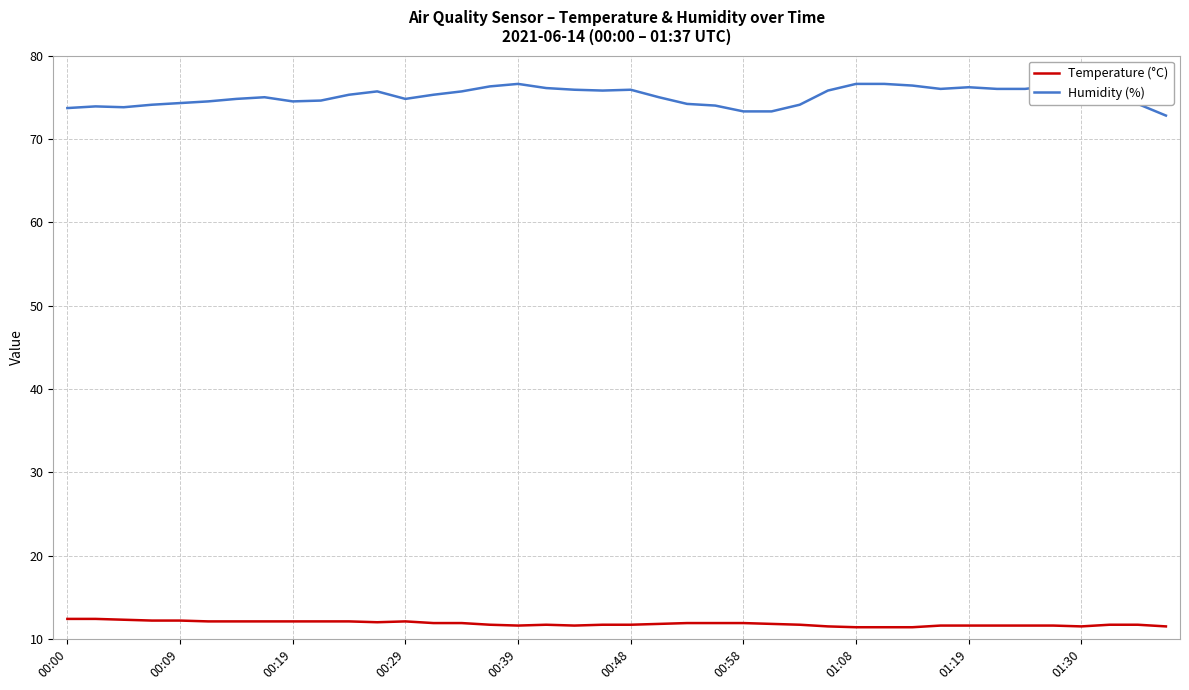

What is the value of the Temperature (°C) point at the 29th from the left?

11.4